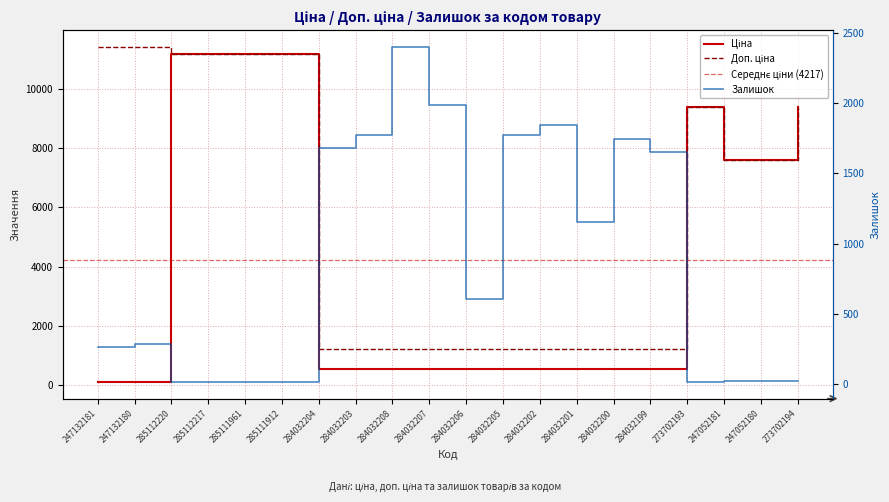

The Залишок series shows 1653.0 at 284032199. True or false?

True